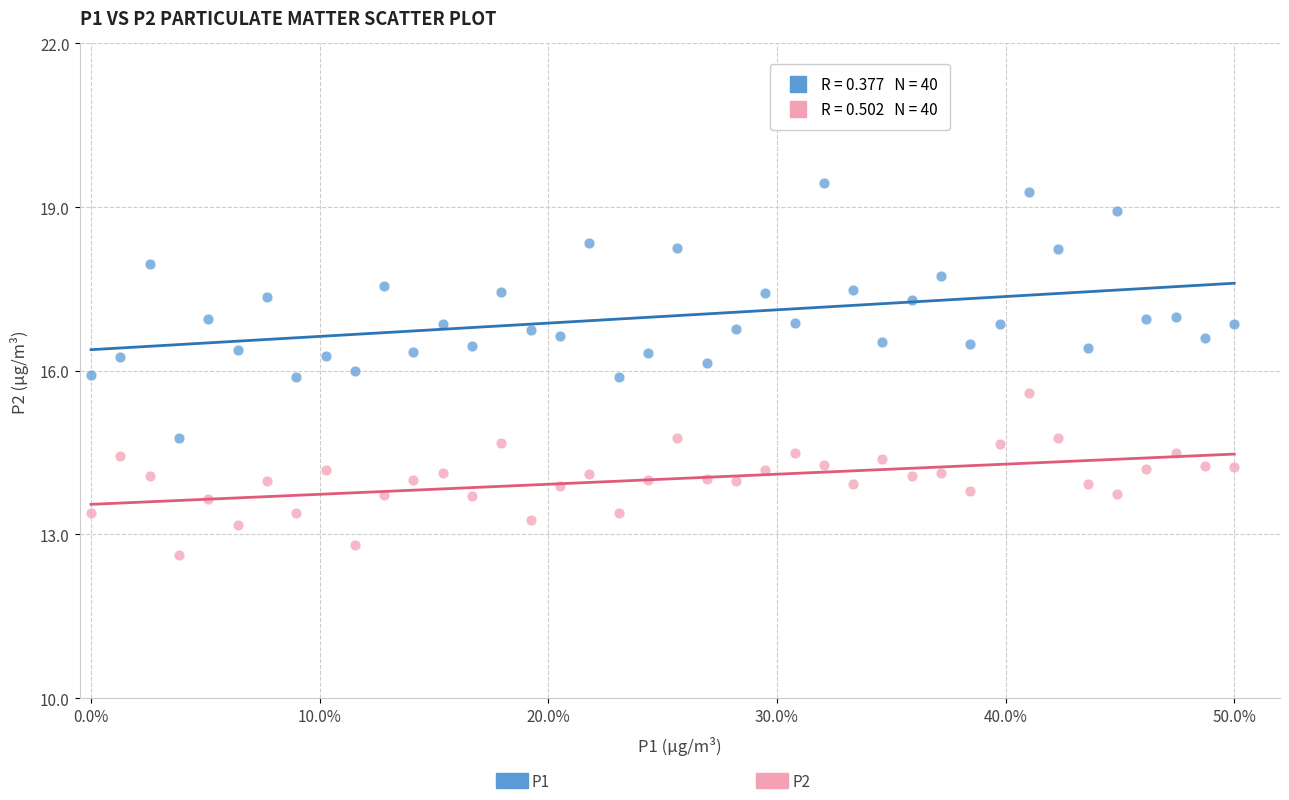

Across all data points, what is the range of Y values (max minus min)?

6.8